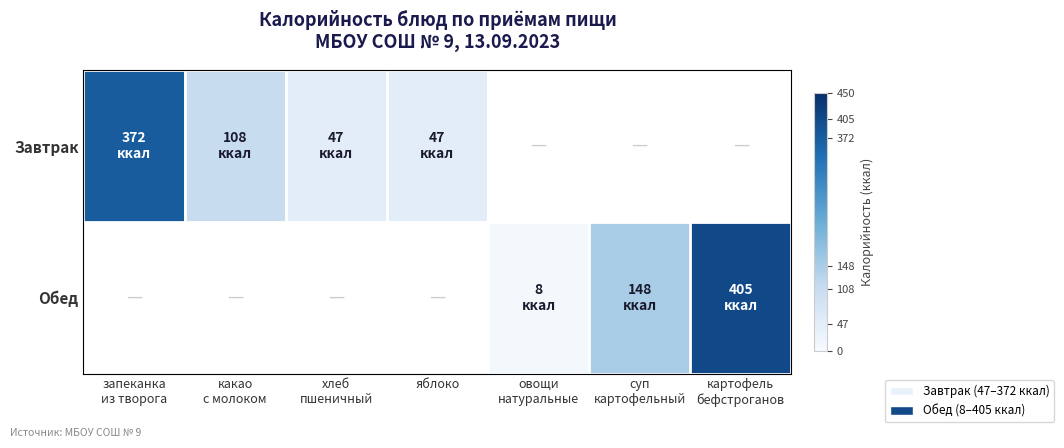

At which label is Завтрак closest to 209?

какао с молоком